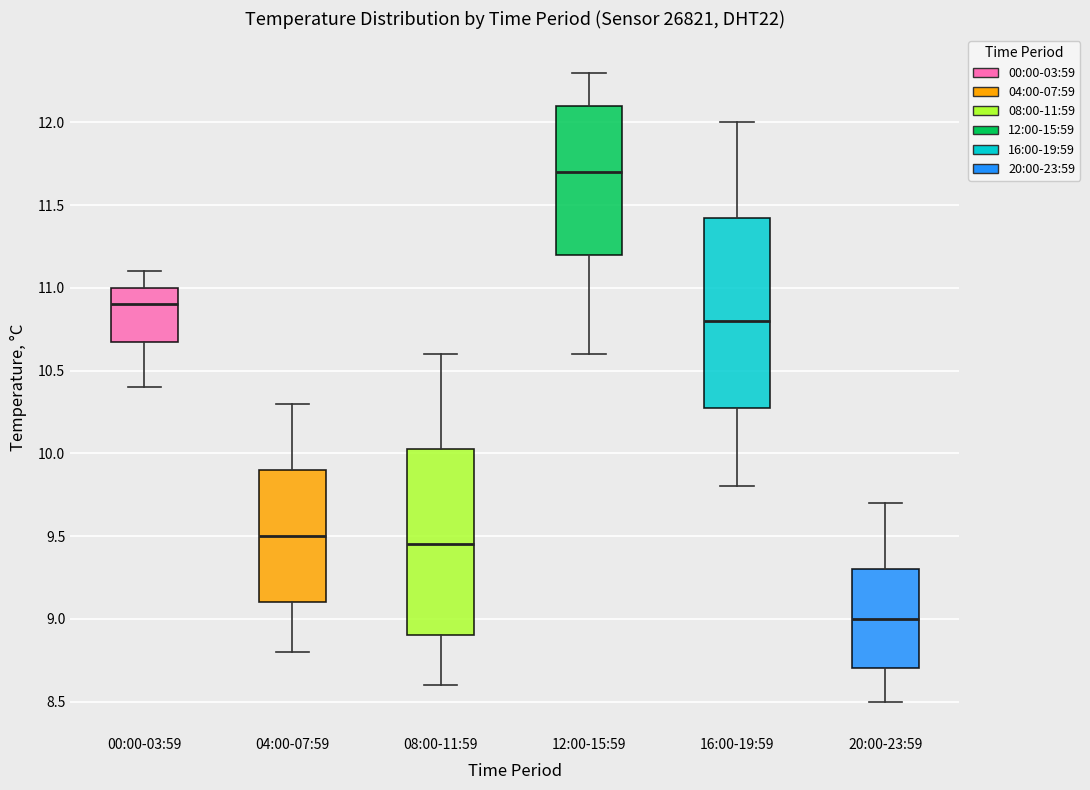

Reading left to right, read every box against the y-axis: the position of its median line, the range the box covers, and the ends of its whiskers. The values are not printed on the chart, so give them approximately, as read against the axis.

00:00-03:59: median 10.90, box 10.70 to 11.00, whiskers 10.40 to 11.10
04:00-07:59: median 9.50, box 9.10 to 9.90, whiskers 8.80 to 10.30
08:00-11:59: median 9.45, box 8.90 to 10.05, whiskers 8.60 to 10.60
12:00-15:59: median 11.70, box 11.20 to 12.10, whiskers 10.60 to 12.30
16:00-19:59: median 10.80, box 10.30 to 11.45, whiskers 9.80 to 12.00
20:00-23:59: median 9.00, box 8.70 to 9.30, whiskers 8.50 to 9.70